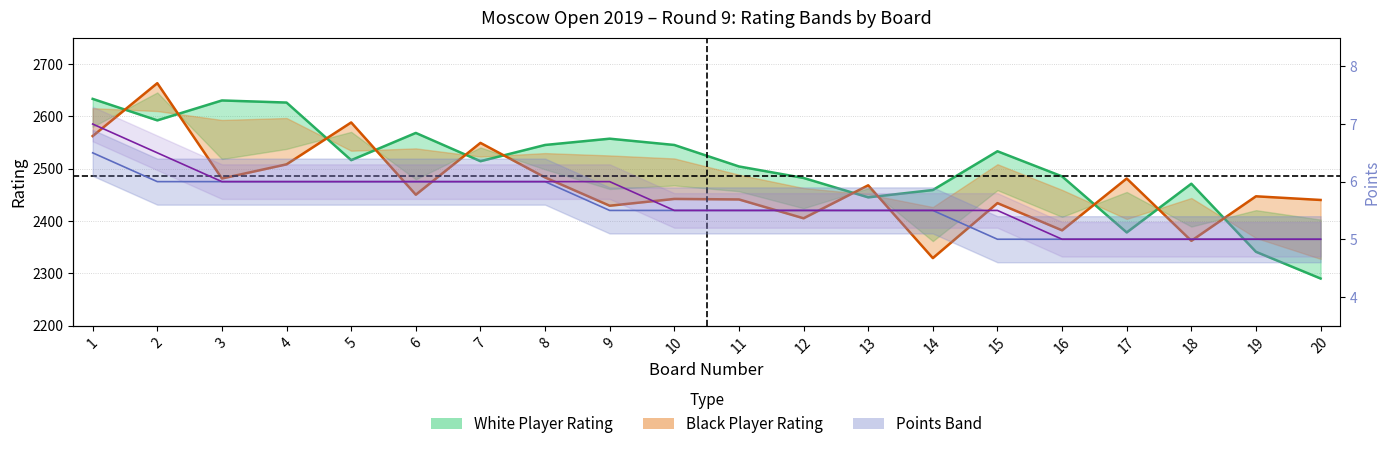

Which series has the widest spread of values?

white_rtg